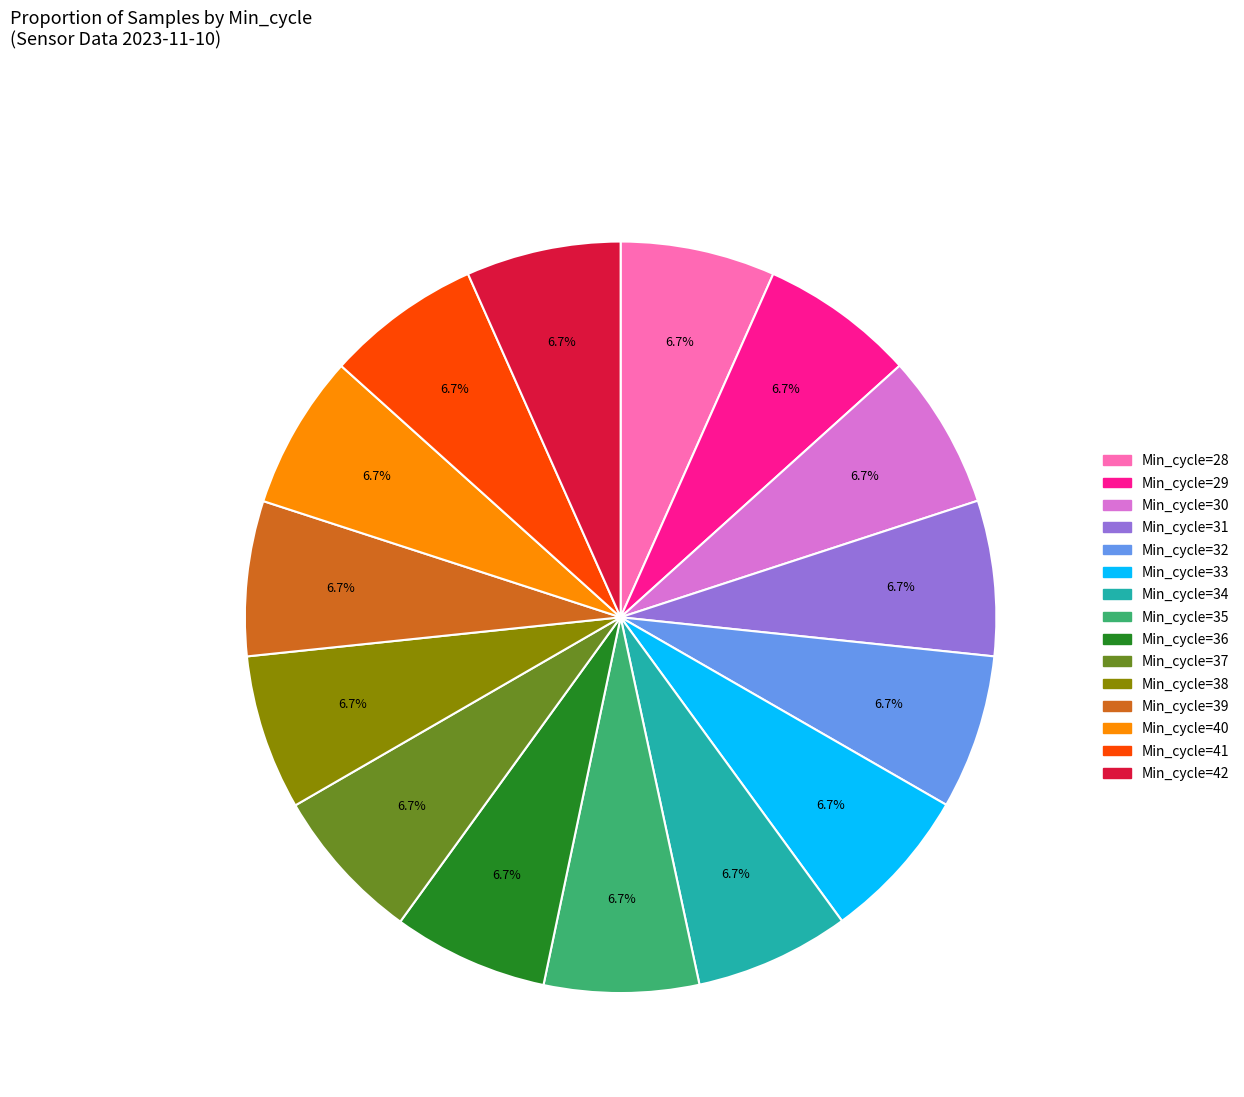

Is there a majority slice in this chart?

No